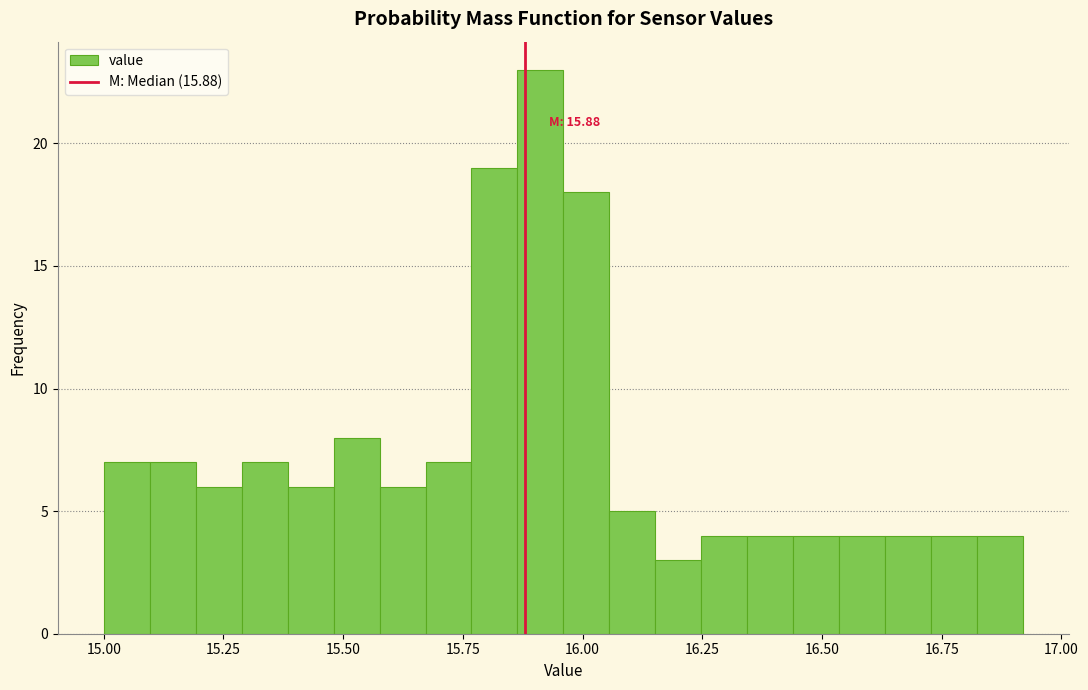

Around what value on the x-axis is the tallest bar? Give the approximate position of its centre, as read against the axis.

15.90